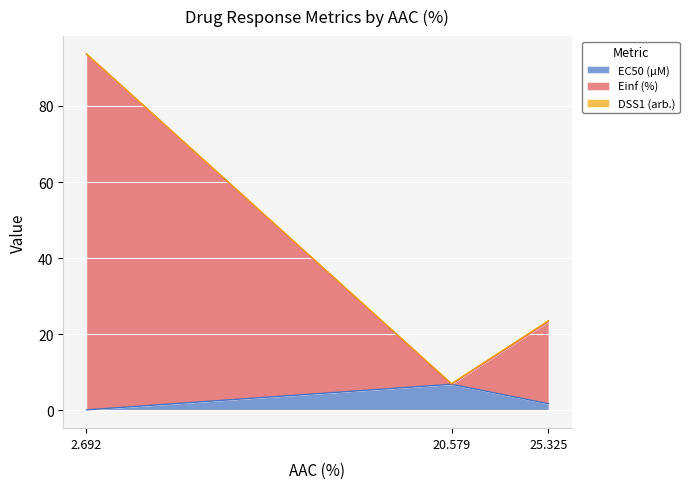

Does the chart display data point markers on the line(s)?

No